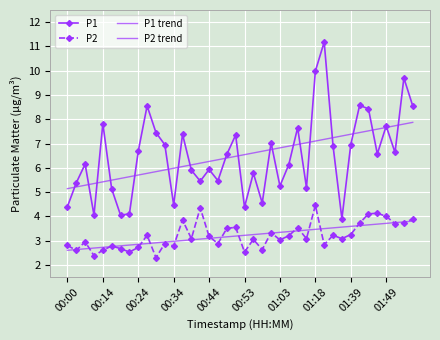

What are all the series names shown in the legend?

P1, P2, P1 trend, P2 trend